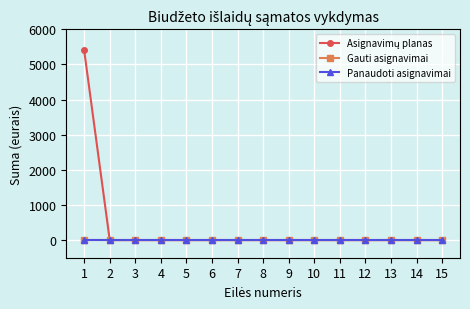

Is this an area chart (filled region under the line)?

No